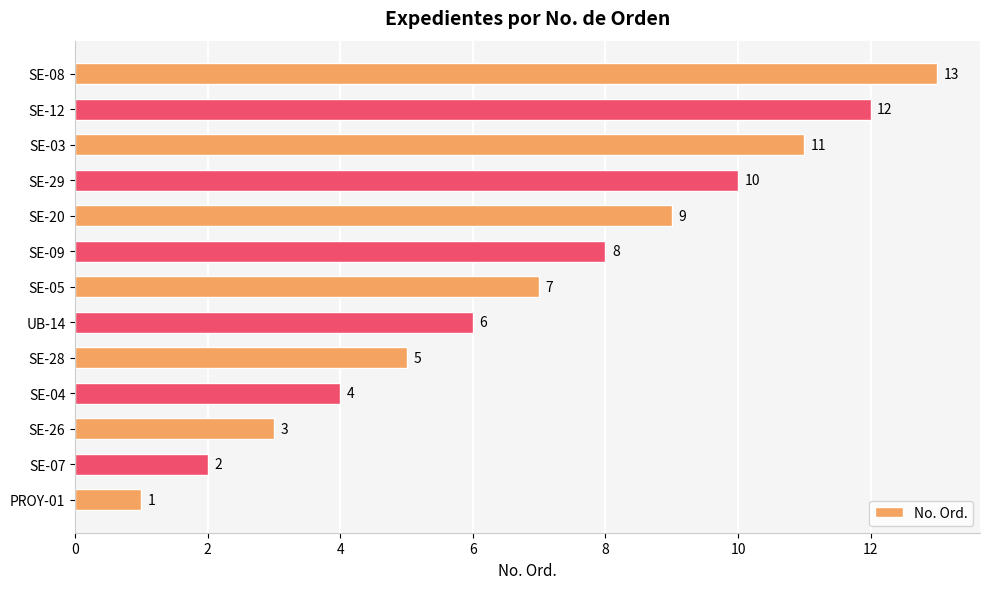

Rank the categories by value from lowest to highest.

PROY-01, SE-07, SE-26, SE-04, SE-28, UB-14, SE-05, SE-09, SE-20, SE-29, SE-03, SE-12, SE-08